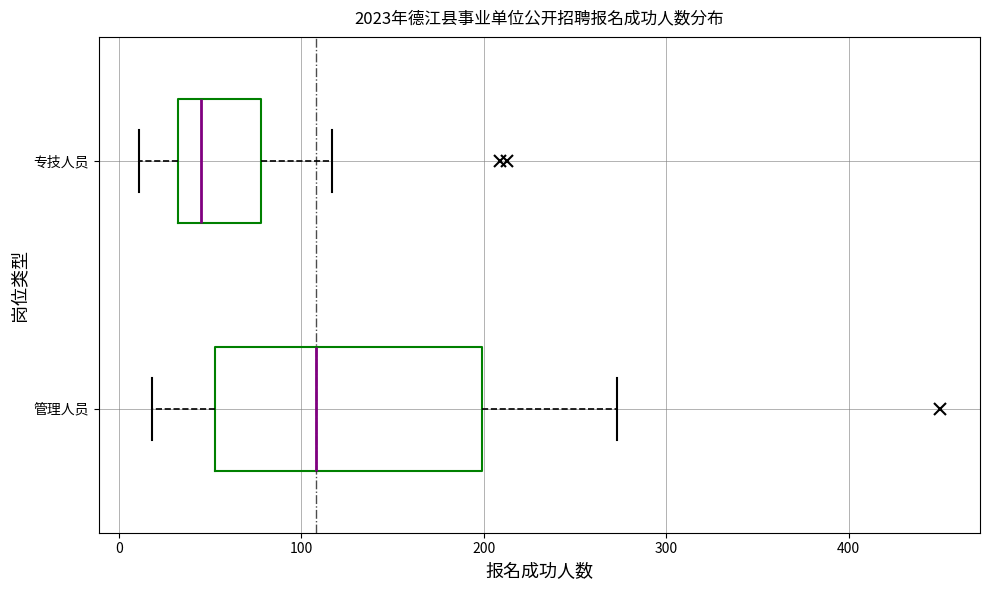

Which box's median line is the furthest to the left?

专技人员